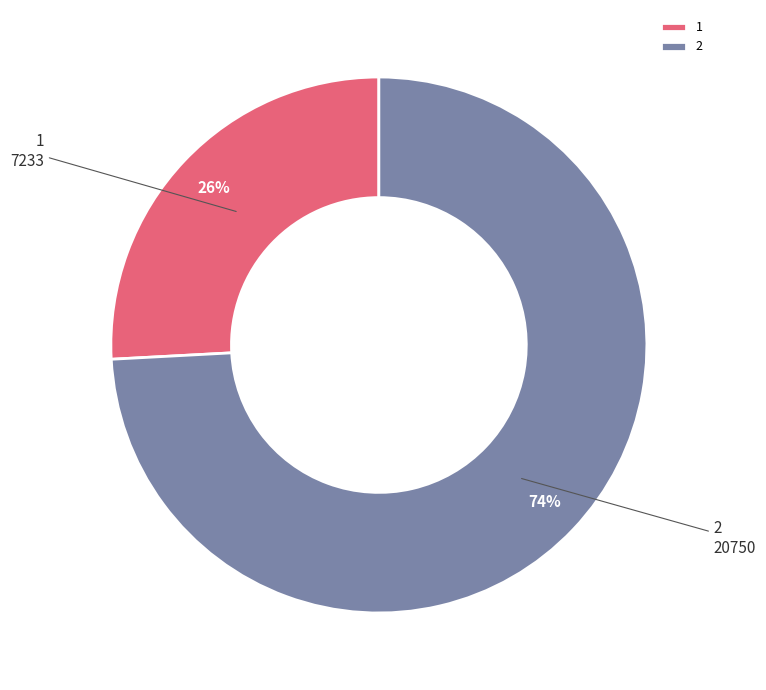

Rank the categories by value from highest to lowest.

2, 1